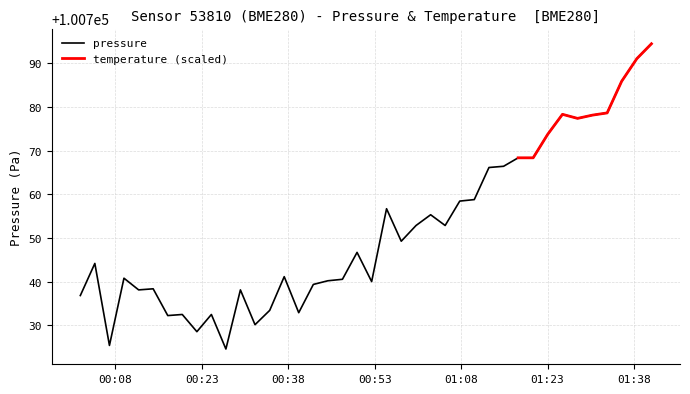

What is the average value?

100751.7